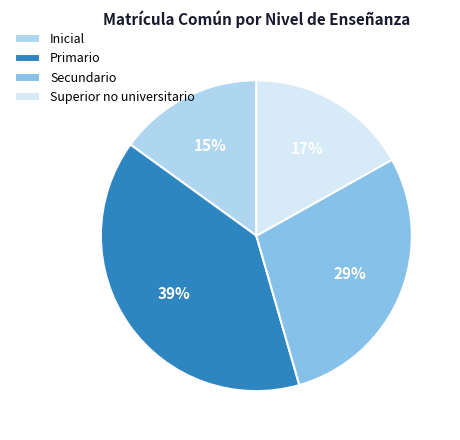

Rank the categories by value from lowest to highest.

Inicial, Superior no universitario, Secundario, Primario